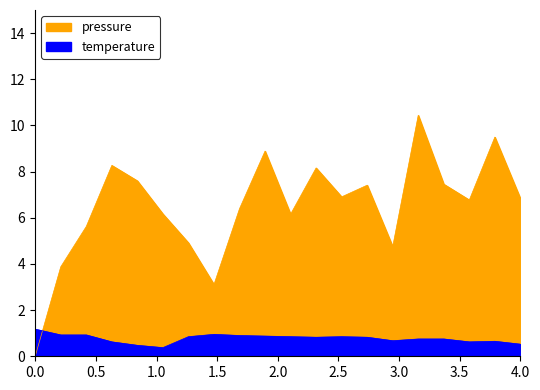

True or false: pressure and temperature intersect in this chart.

True